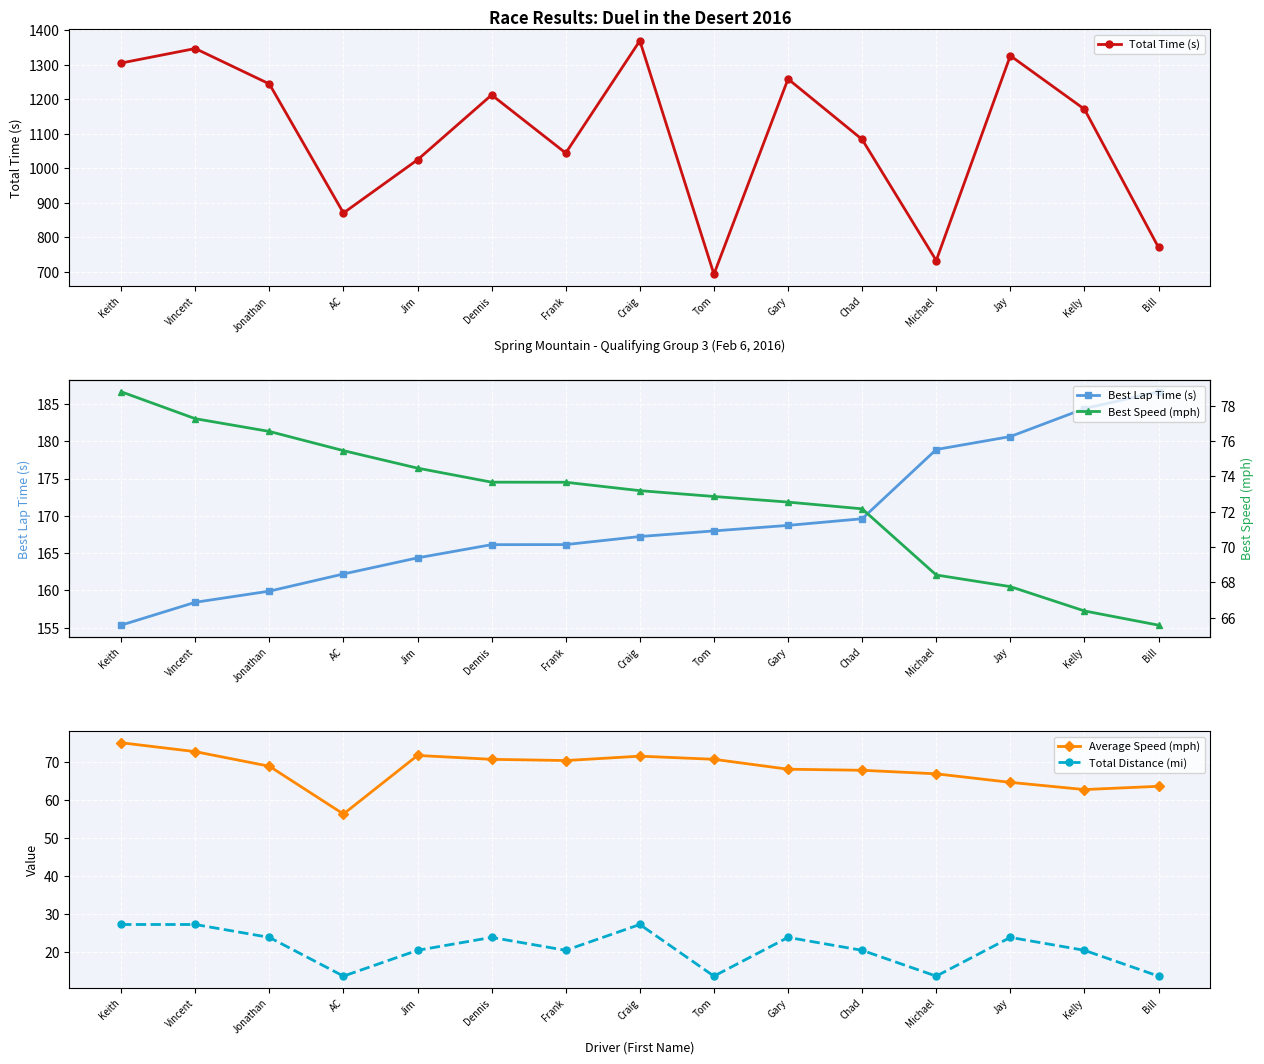

True or false: Total Distance (mi) and Best Speed (mph) intersect in this chart.

False